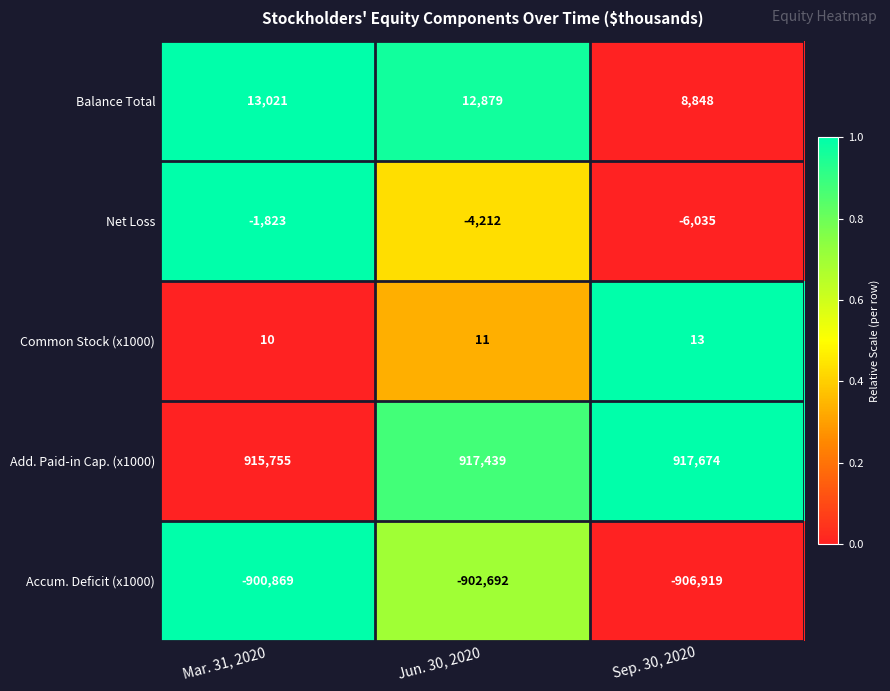

What is the difference between the highest and lowest values at Sep. 30, 2020?

1824593